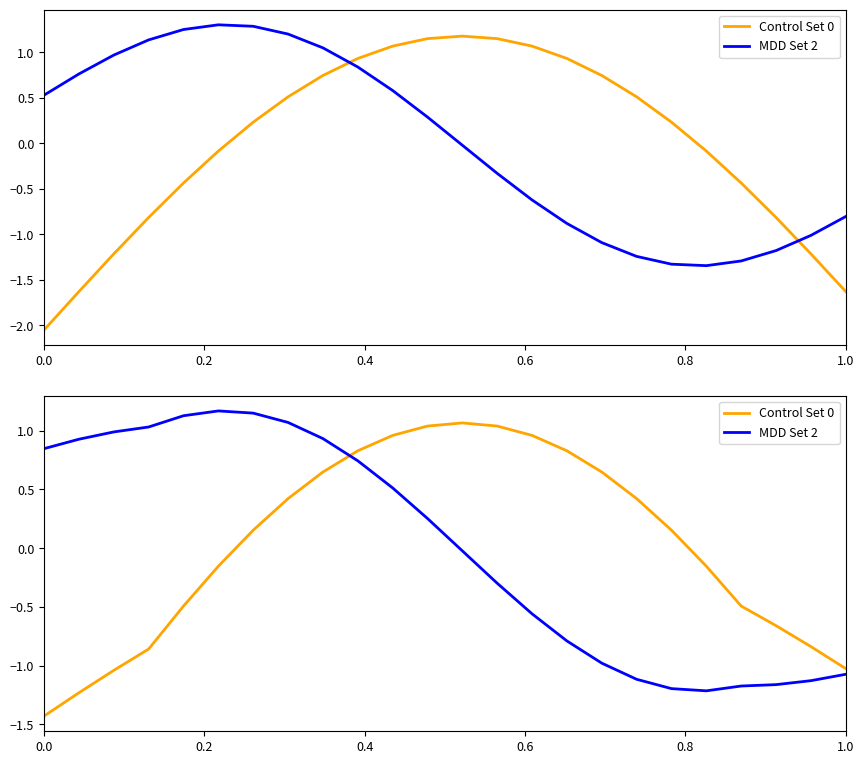

What is the sum of the Control Set 0 values at 23 and 0.8?

-1.5